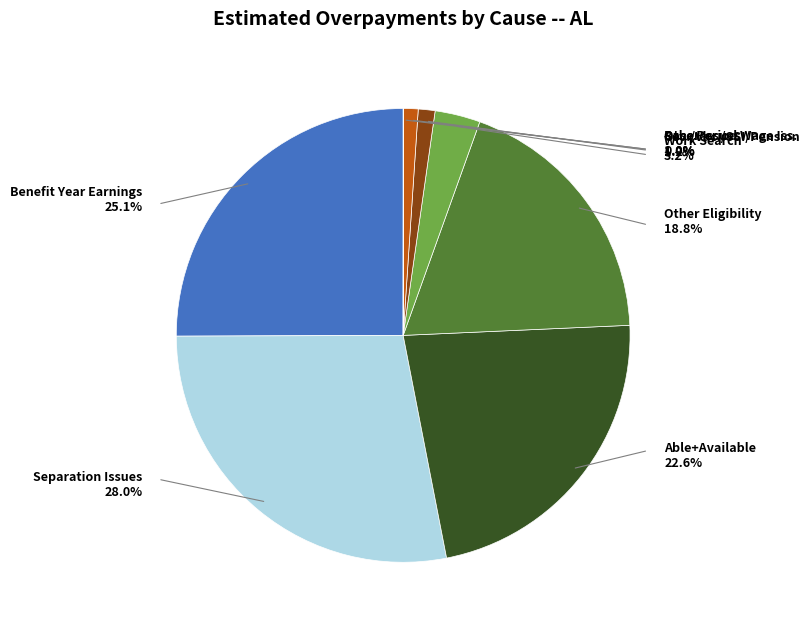

Combined, do Sev./Vac./SSI/Pension and Benefit Year Earnings account for over 50%?

No